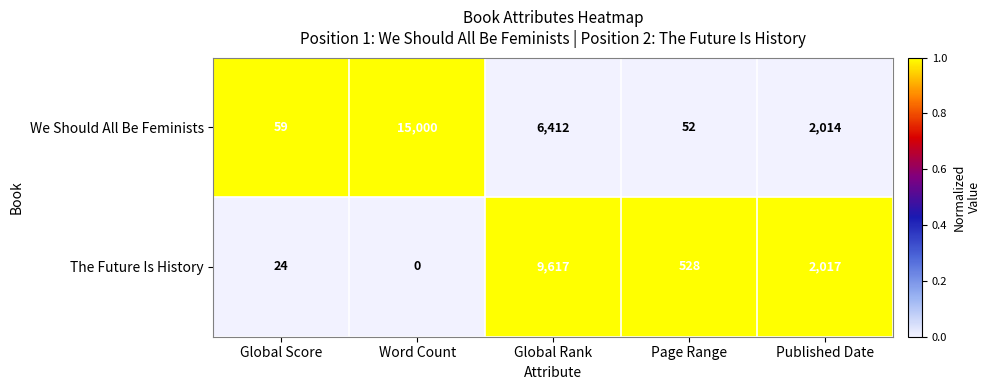

What is the average value of the We Should All Be Feminists series?

4707